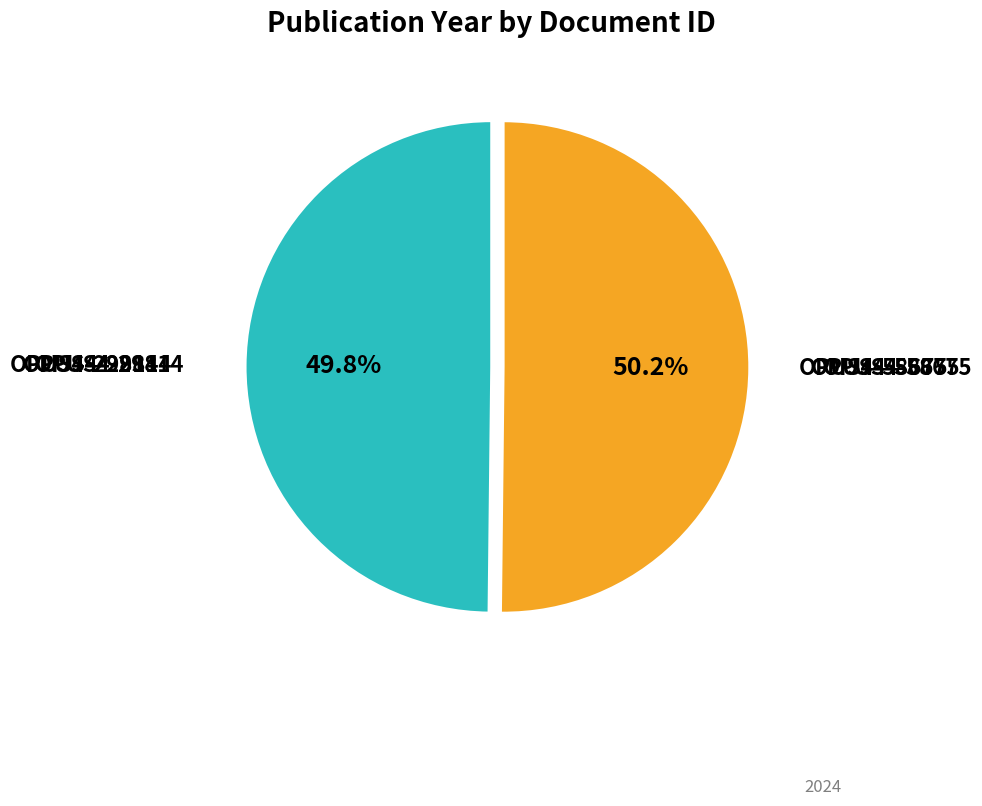

Does any single category account for the majority?

Yes